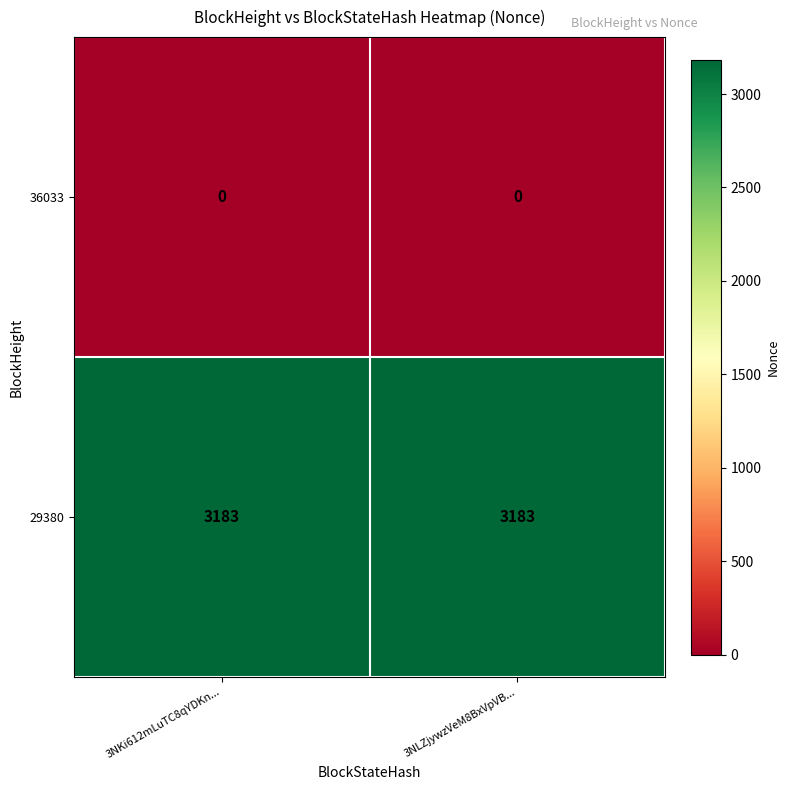

What is the maximum value shown in the chart?

3183